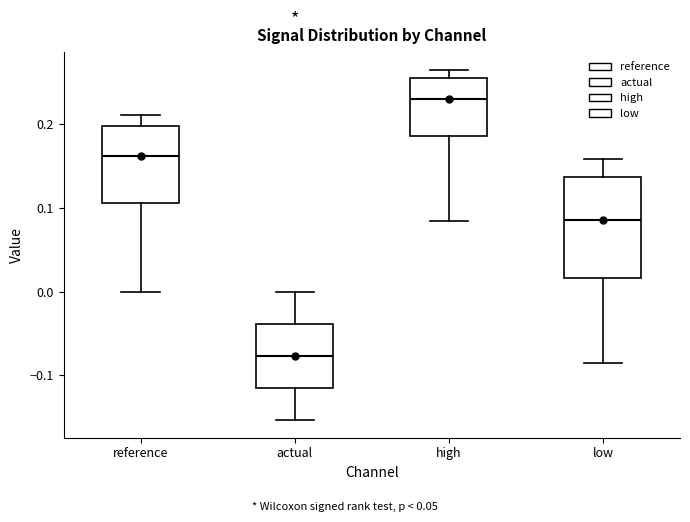

Which box is the tallest, from its lower edge to its upper edge?

low